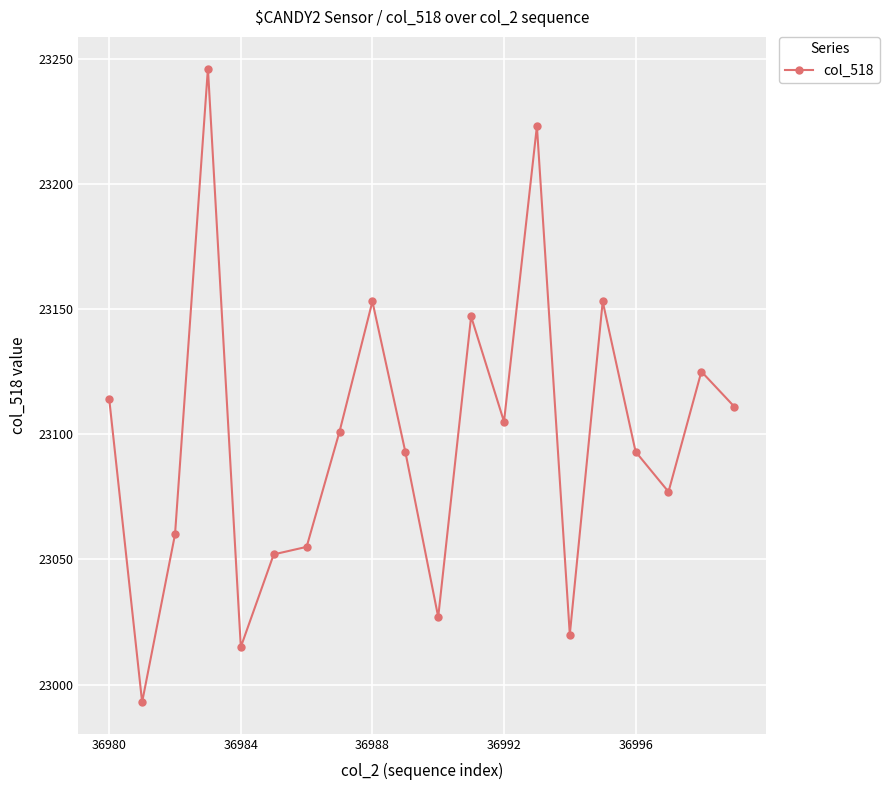

What is the maximum value shown in the chart?

23246